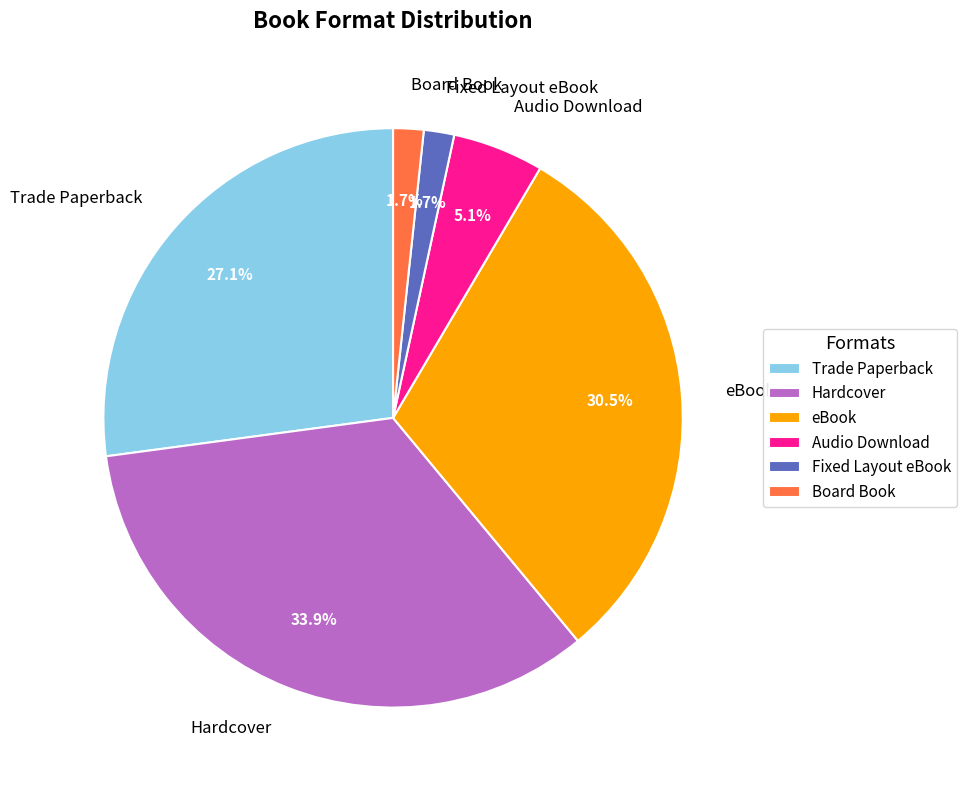

Is it true that Trade Paperback is 27% of the pie?

True